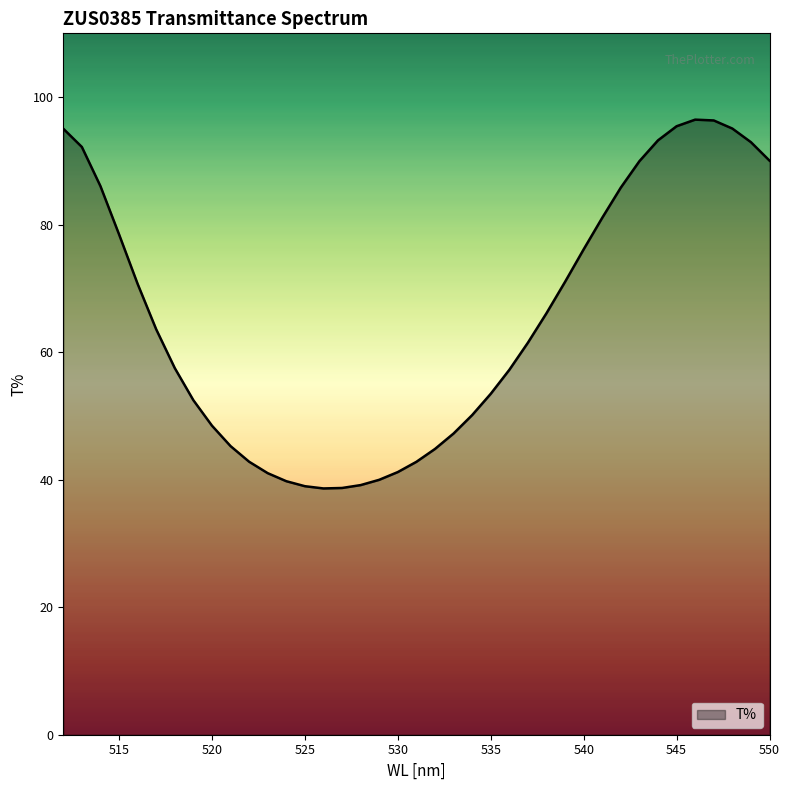

Approximately how many times larger is the value at 527 compared to 536?

0.7